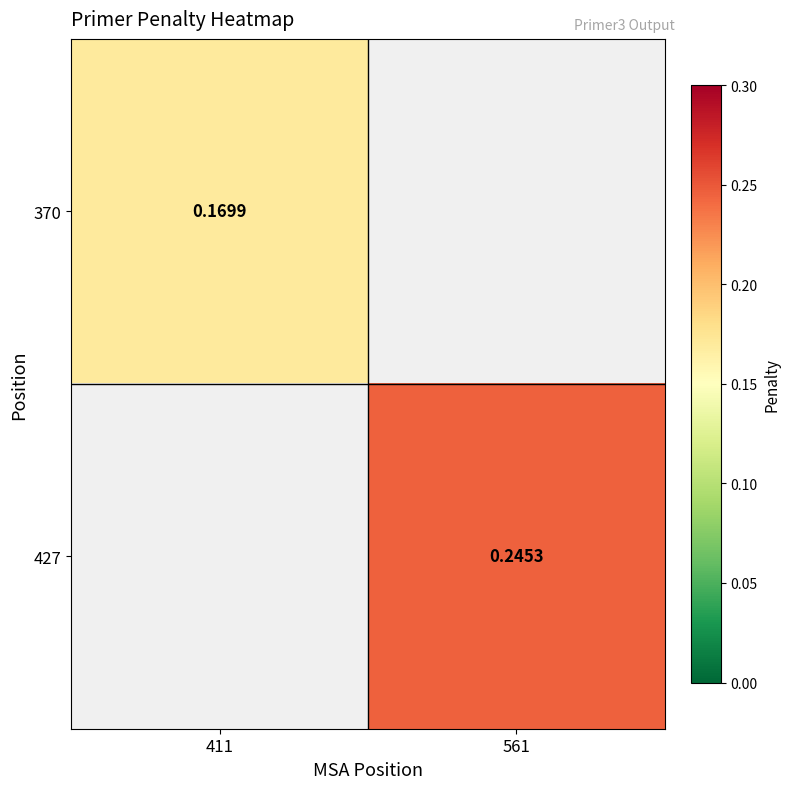

Is the value of 370 at 411 greater than the value of 427 at 561?

No